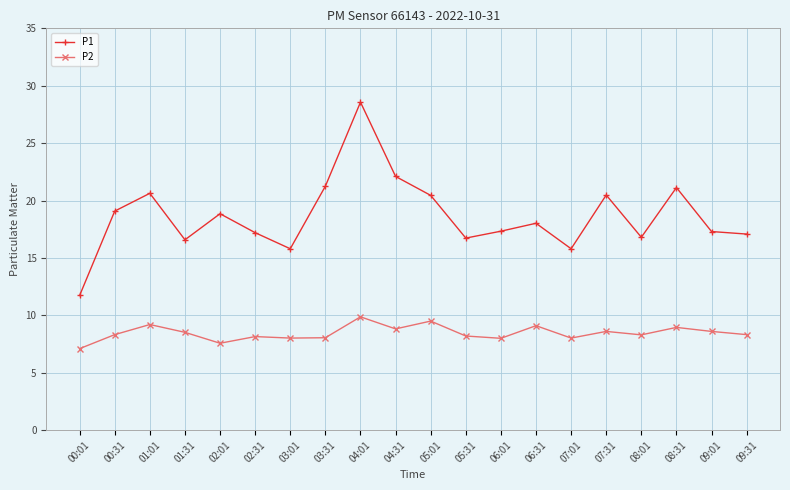

What is the spread (max minus min) of values at 01:01?

11.4